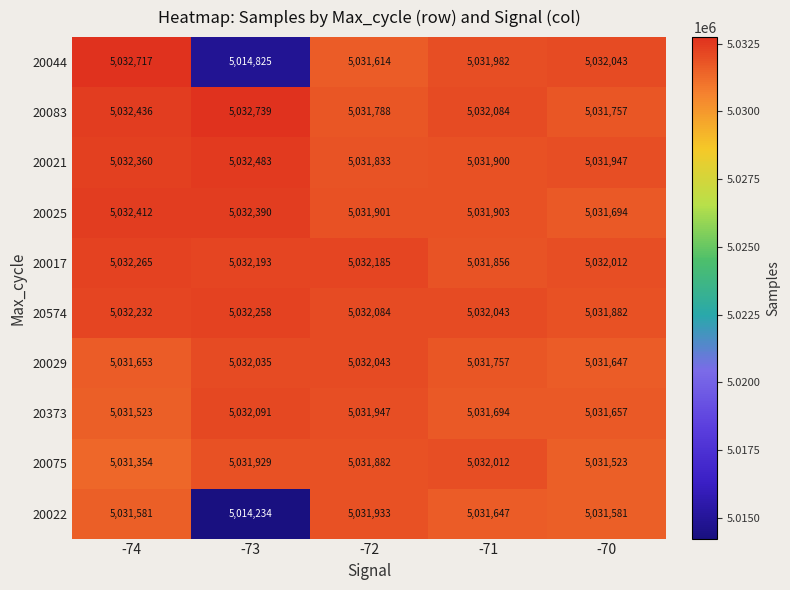

Between -73 and -70, which series saw the biggest shift?

20022